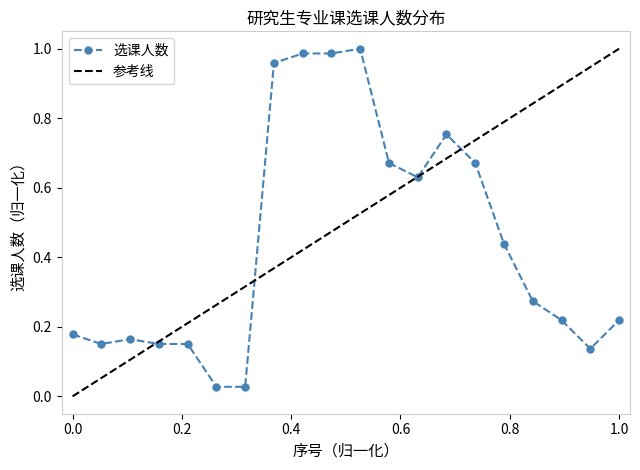

How many data points does each series have?

20